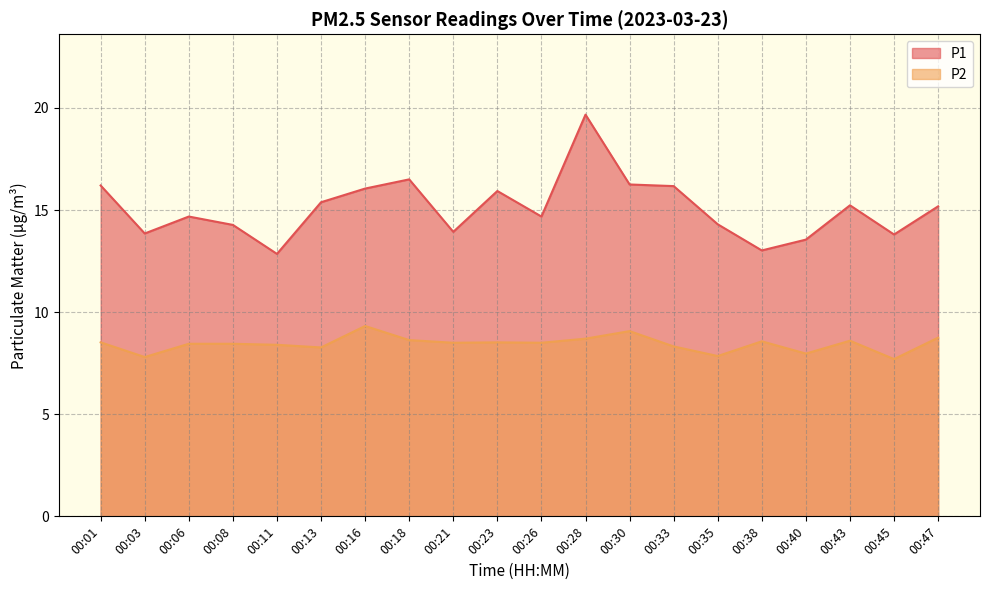

What is the lowest value of the P1 series?

12.8